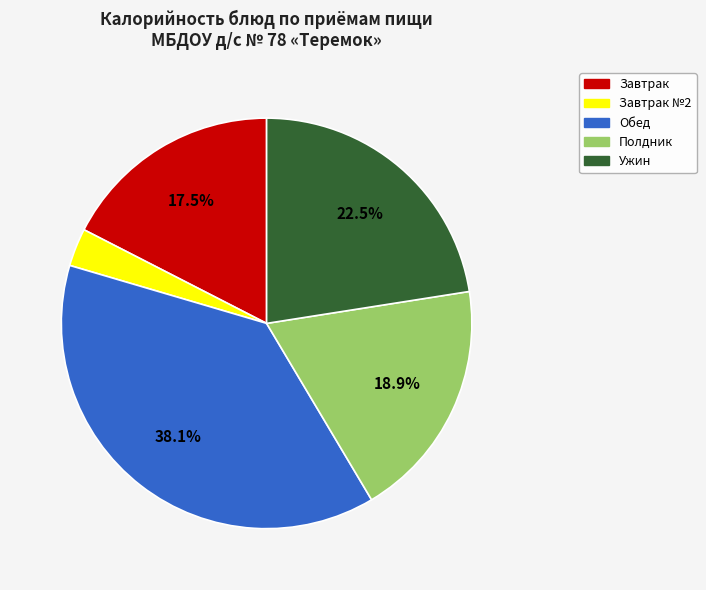

Is there a majority slice in this chart?

No